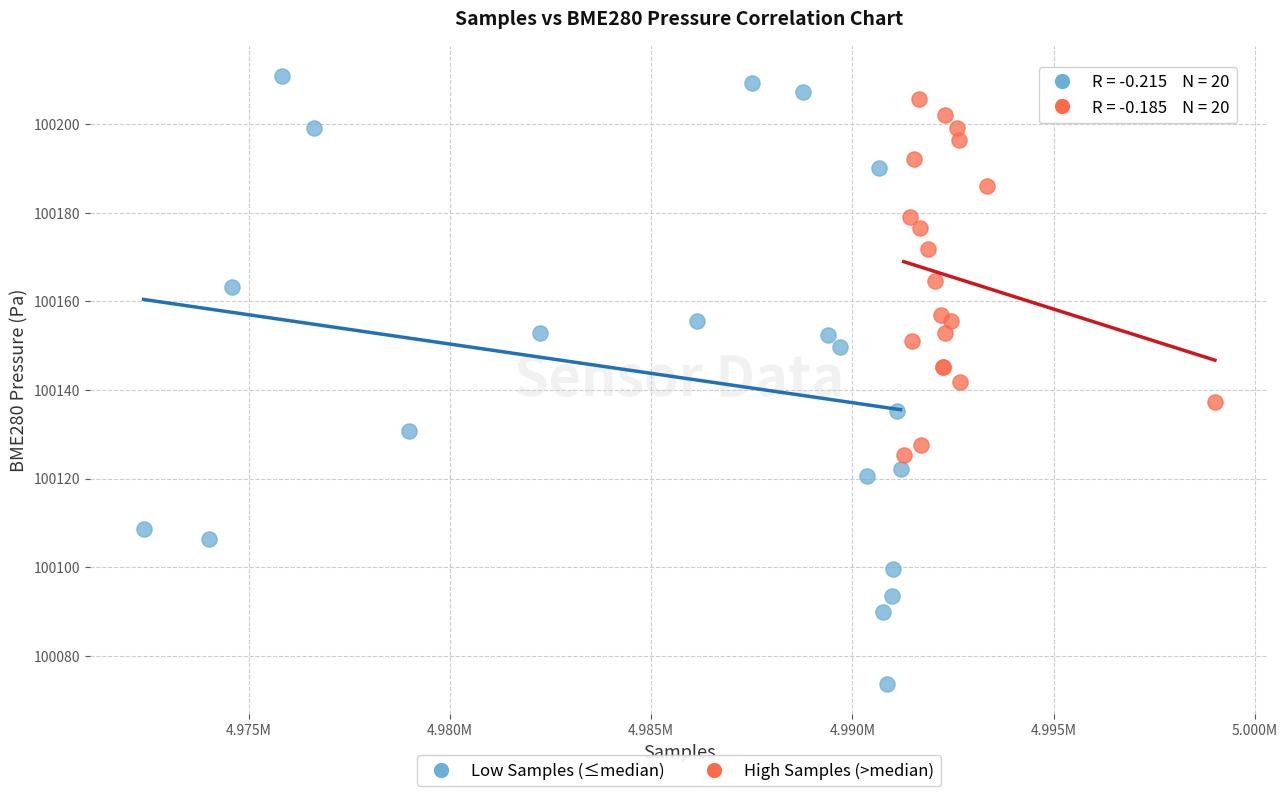

Which series reaches the maximum Y coordinate?

Low Samples (≤median)